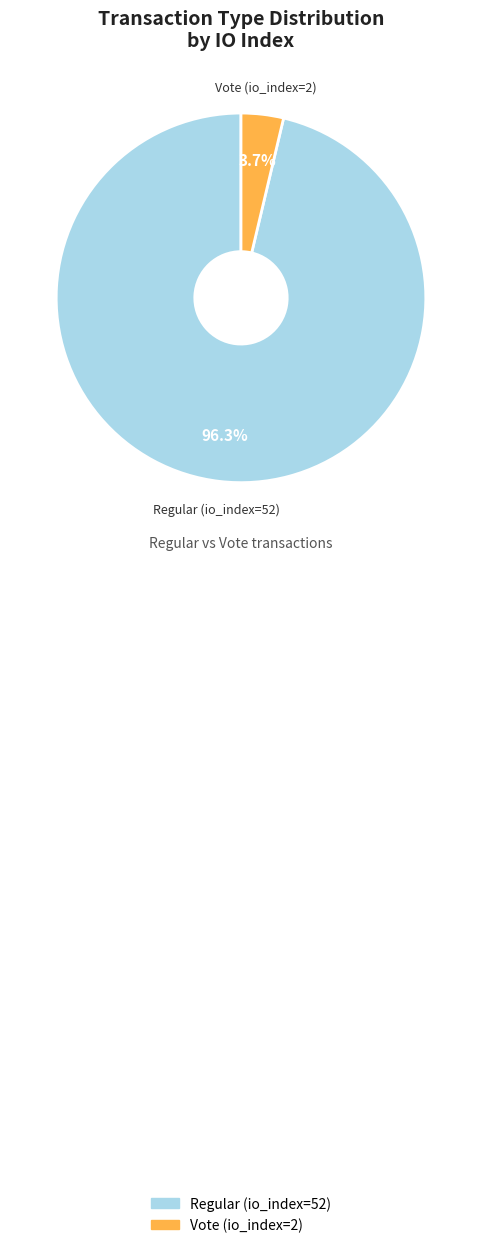

Approximately how many times larger is the value at Regular (io_index=52) compared to Vote (io_index=2)?

26.0